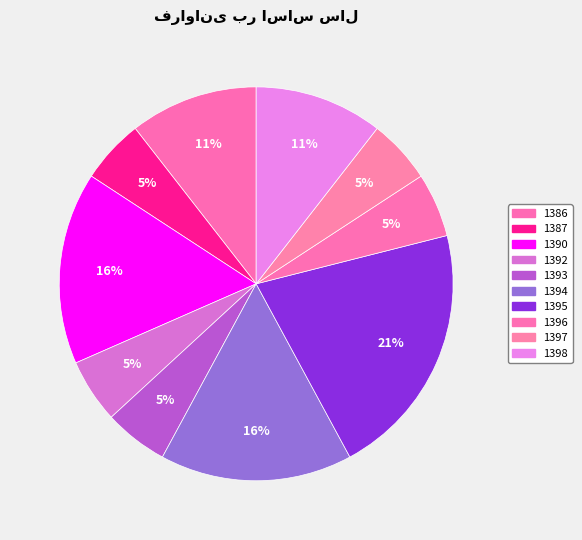

Do 1390 and 1397 together represent more than half of the pie?

No